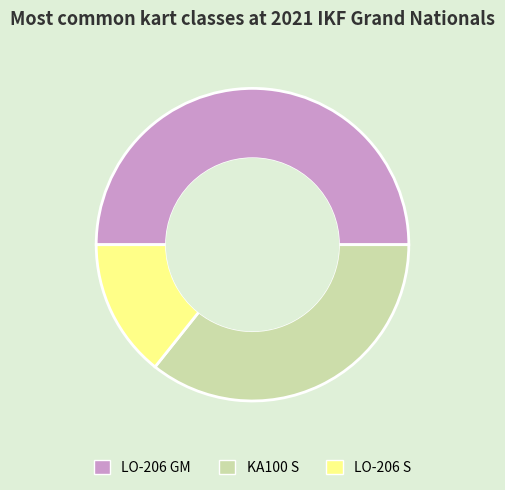

The LO-206 S slice represents 14% of the pie. True or false?

True